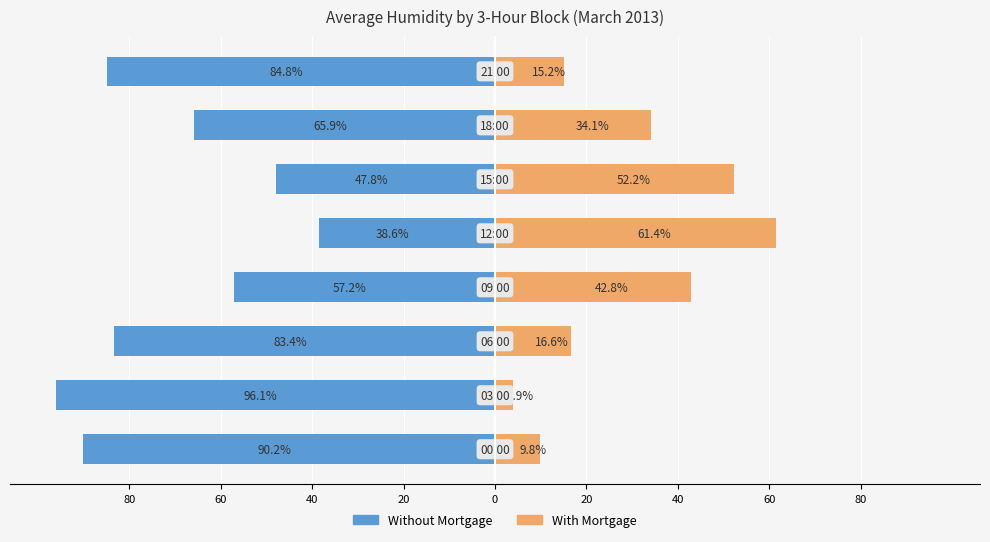

How many groups of bars are there?

8